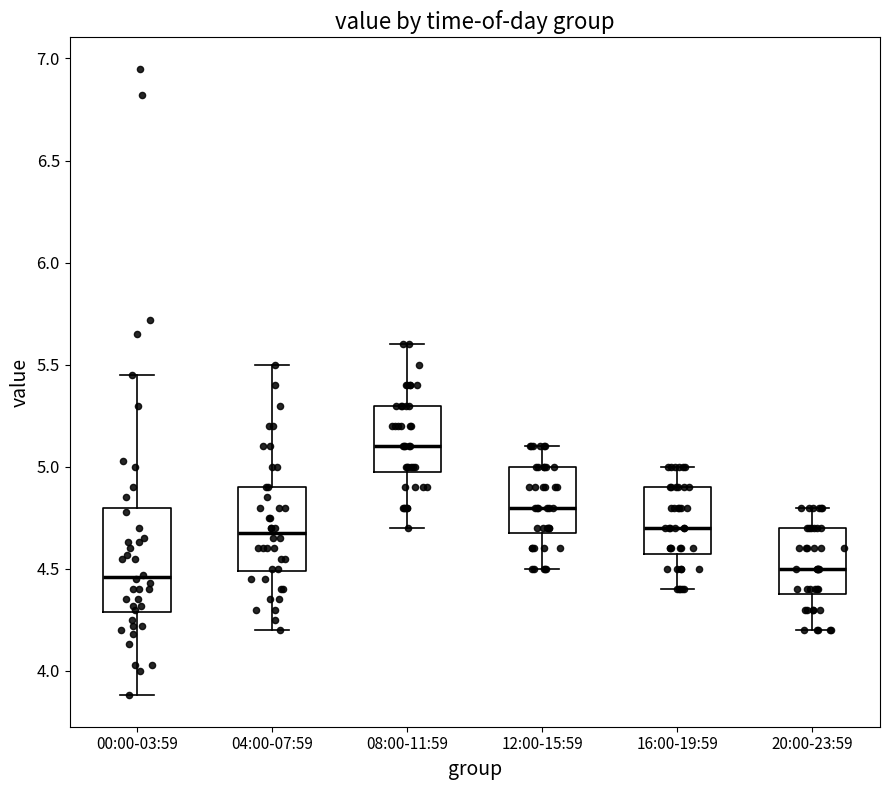

Comparing the boxes themselves (not the whiskers), which one is the tallest?

00:00-03:59